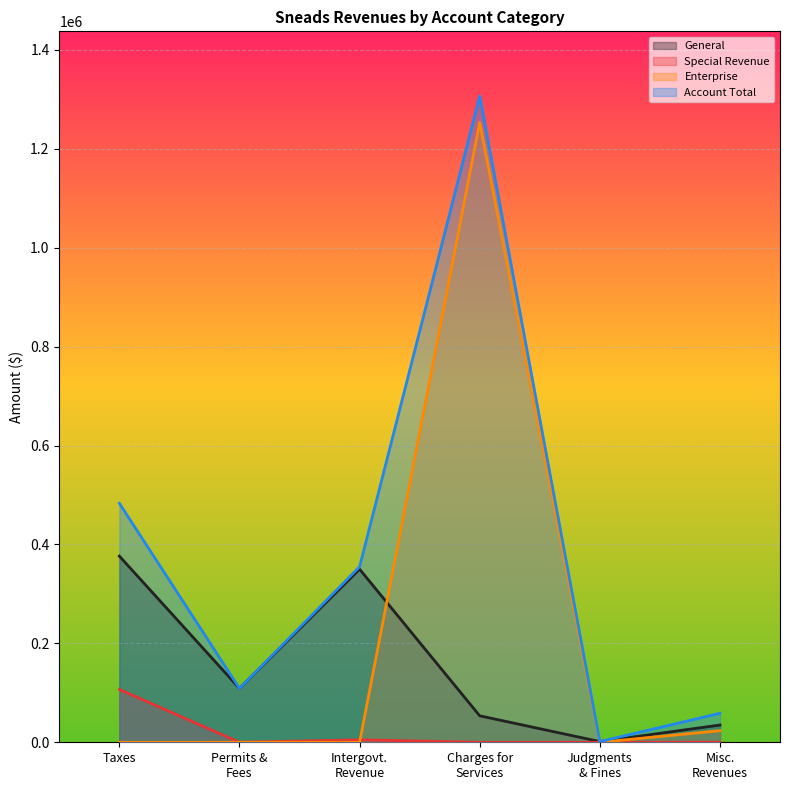

How many lines are shown in the chart?

4